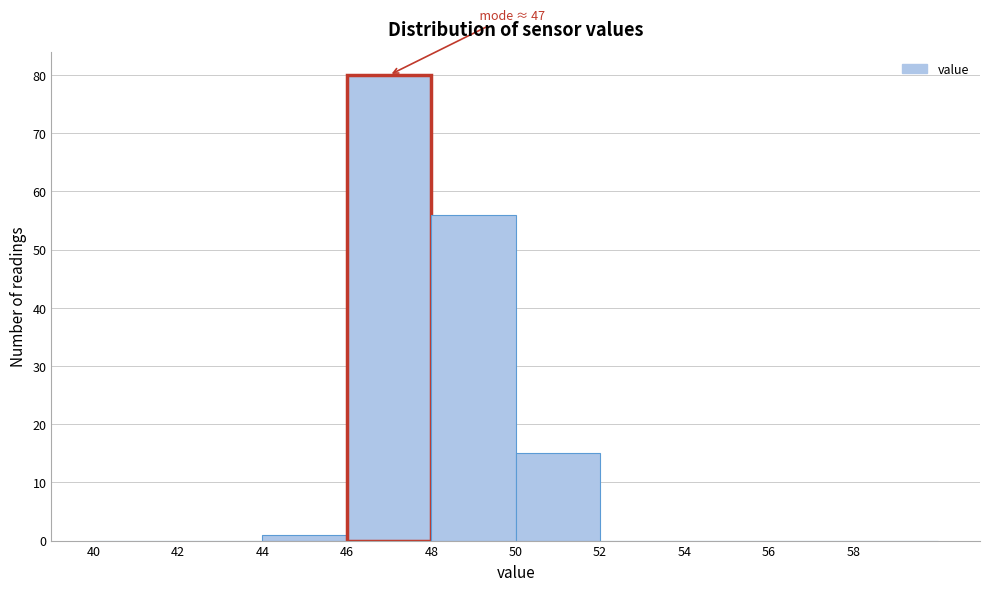

Which range on the x-axis has the tallest bar?

46 to 48